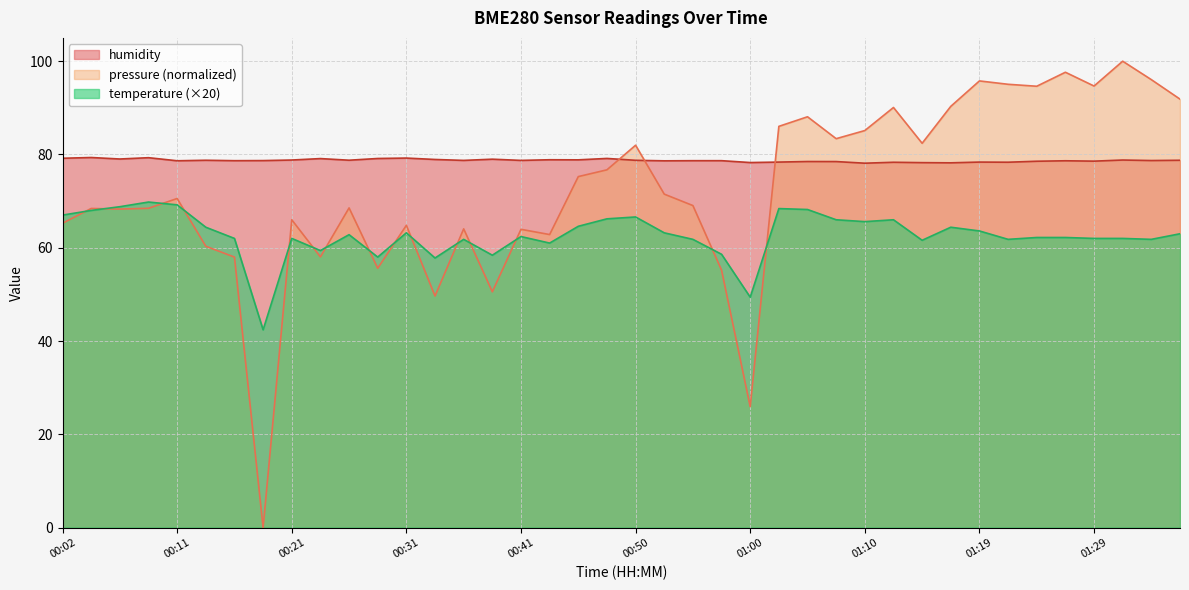

Which category has the highest value in the humidity series?

00:04